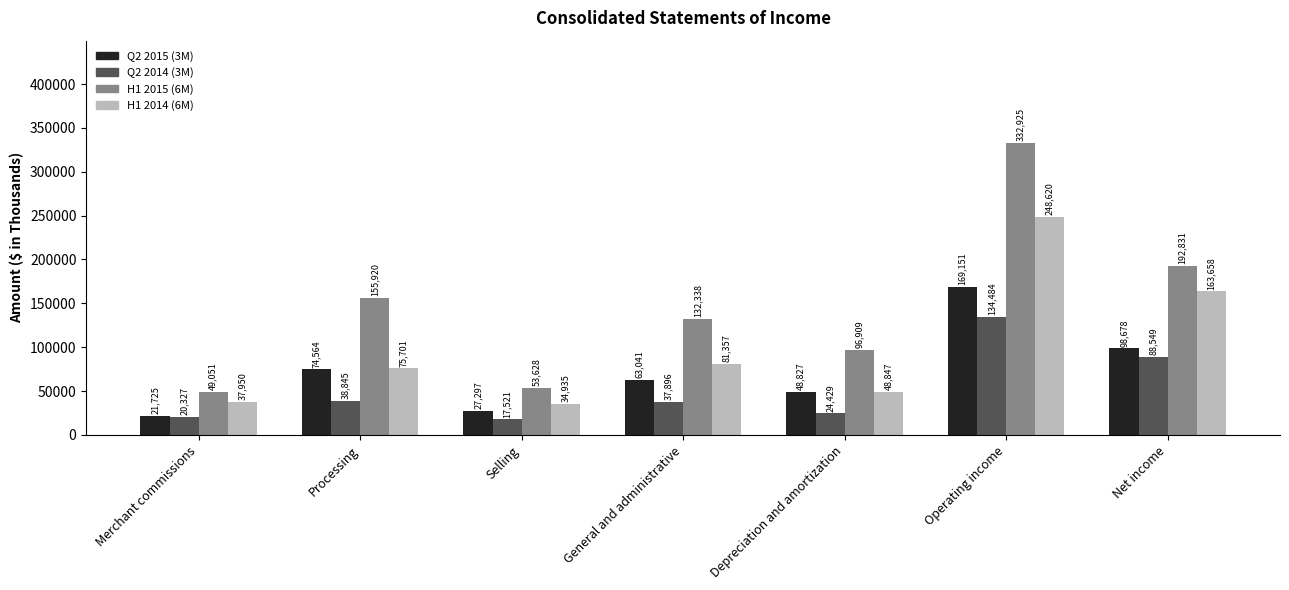

Which series has the widest spread of values?

H1 2015 (6M)